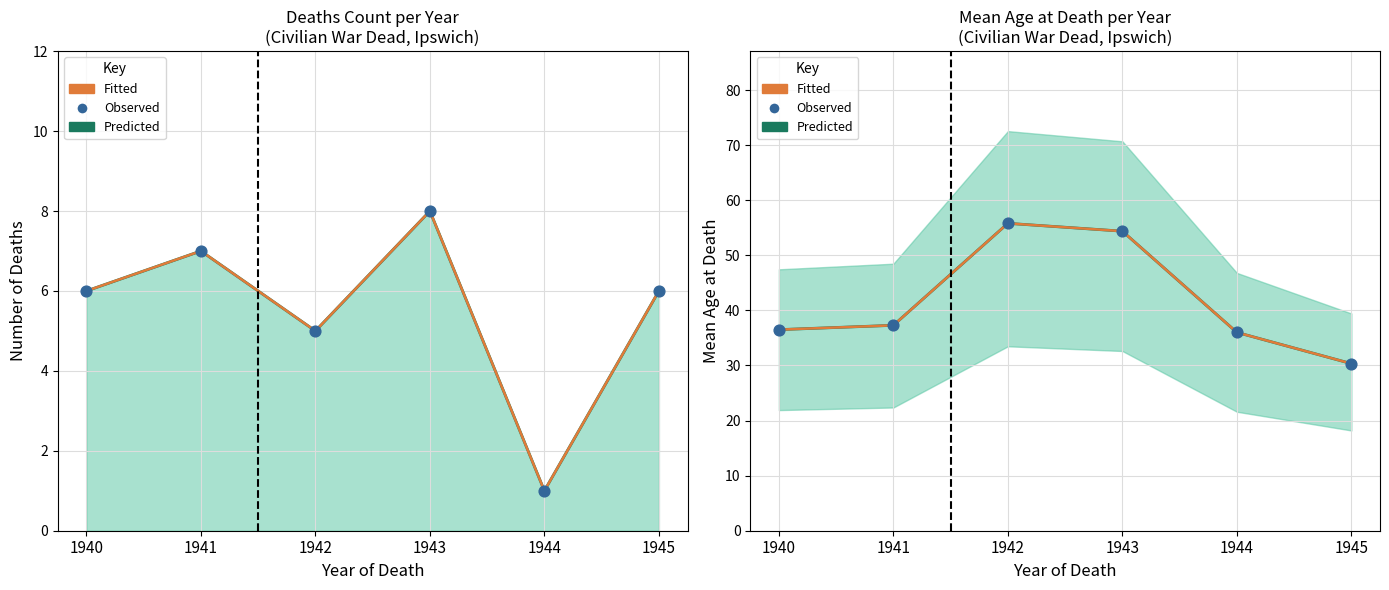

What is the total value across all series at 1942?

167.4